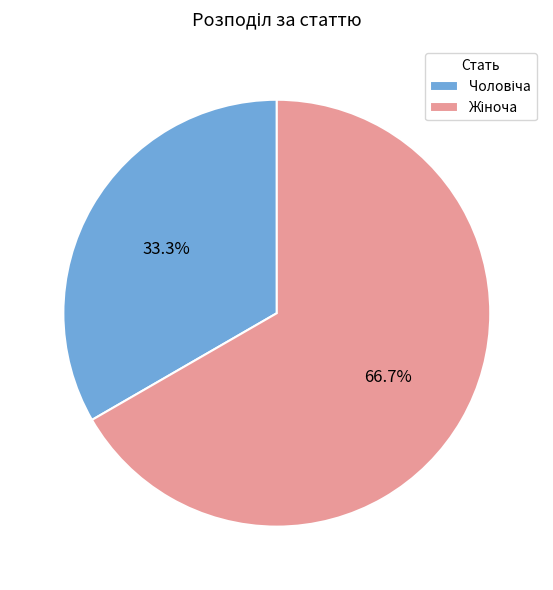

Is there a majority slice in this chart?

Yes